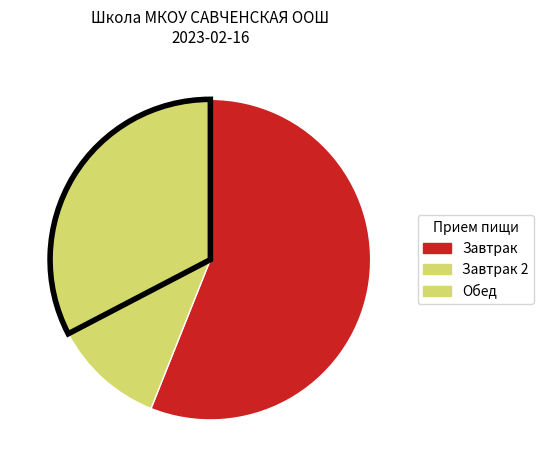

How many segments does this pie chart have?

3